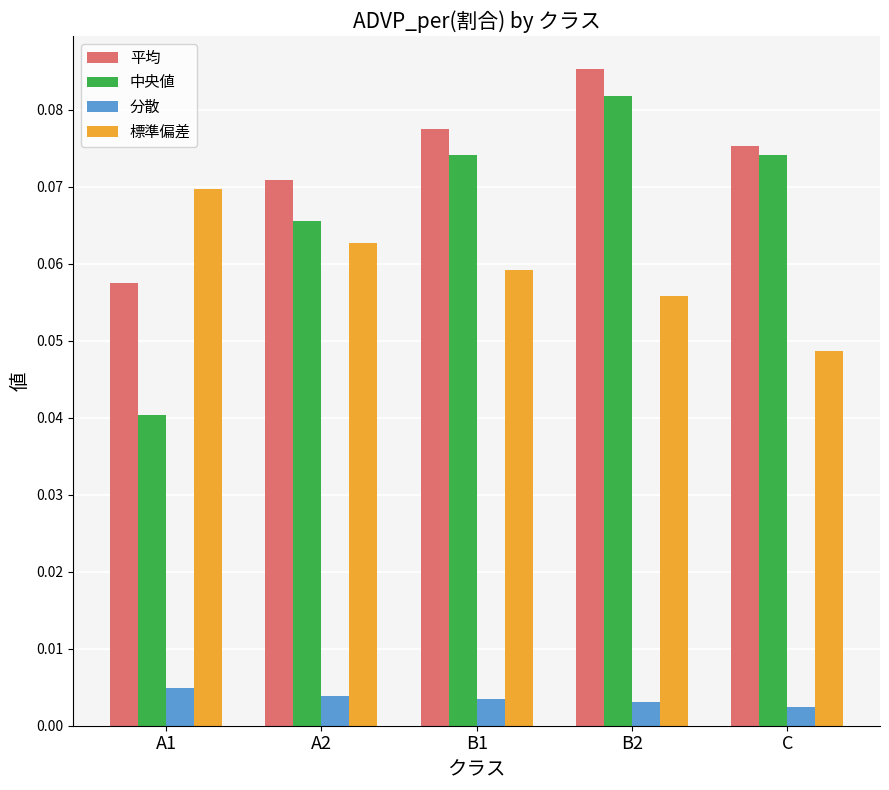

Which label corresponds to the largest value in the chart?

B2